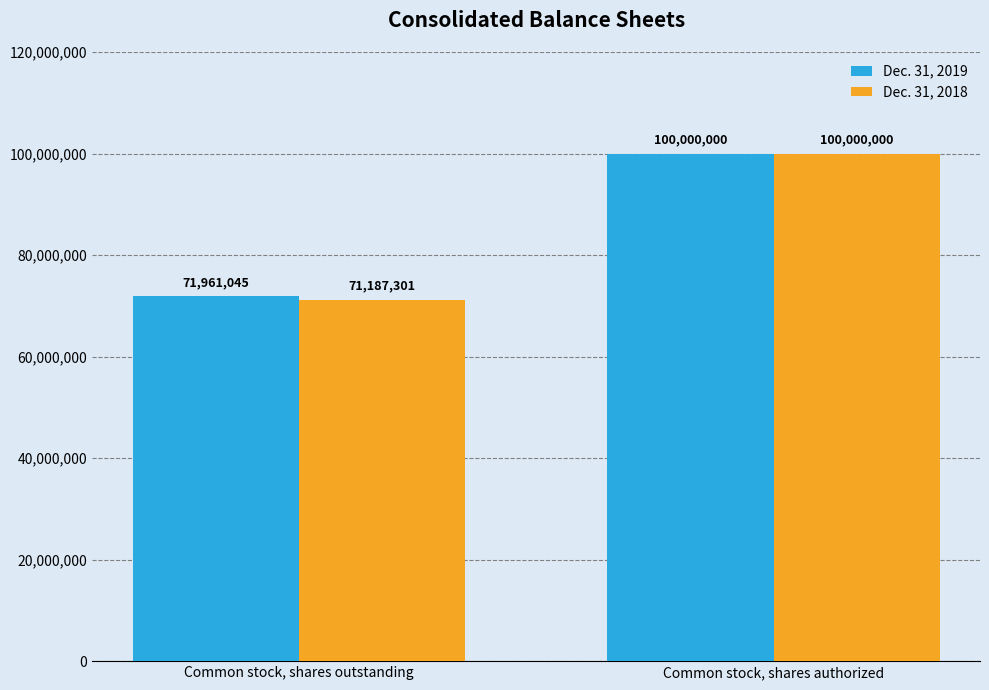

Is the value of Dec. 31, 2019 at Common stock, shares outstanding greater than the value of Dec. 31, 2018 at Common stock, shares authorized?

No